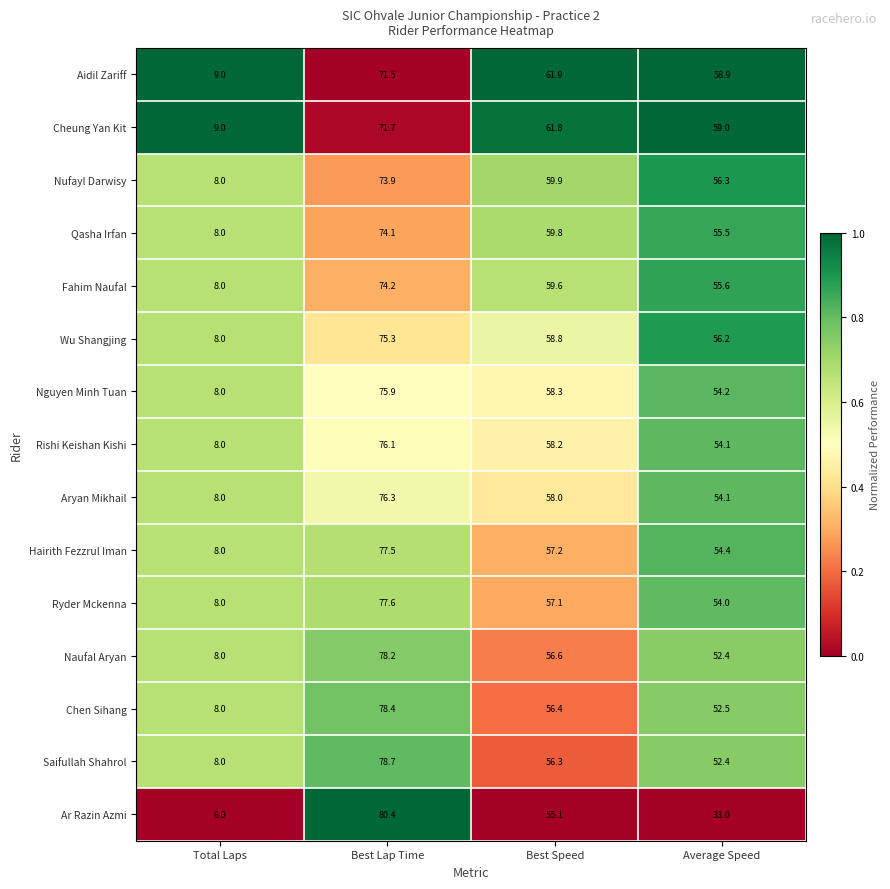

What value does the Qasha Irfan series have at Best Speed?

59.8